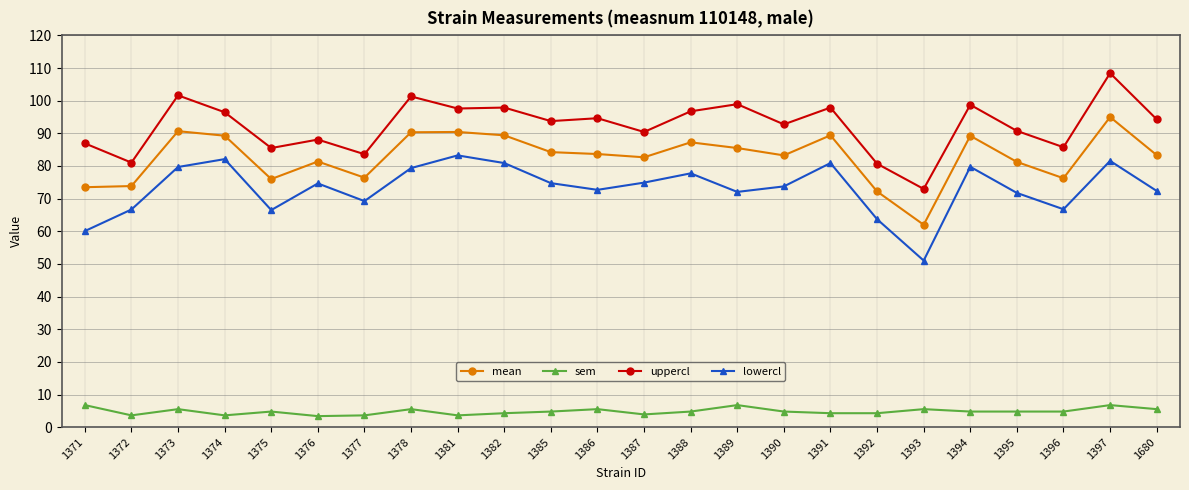

What is the difference between the mean values at 1385 and 1377?

7.8